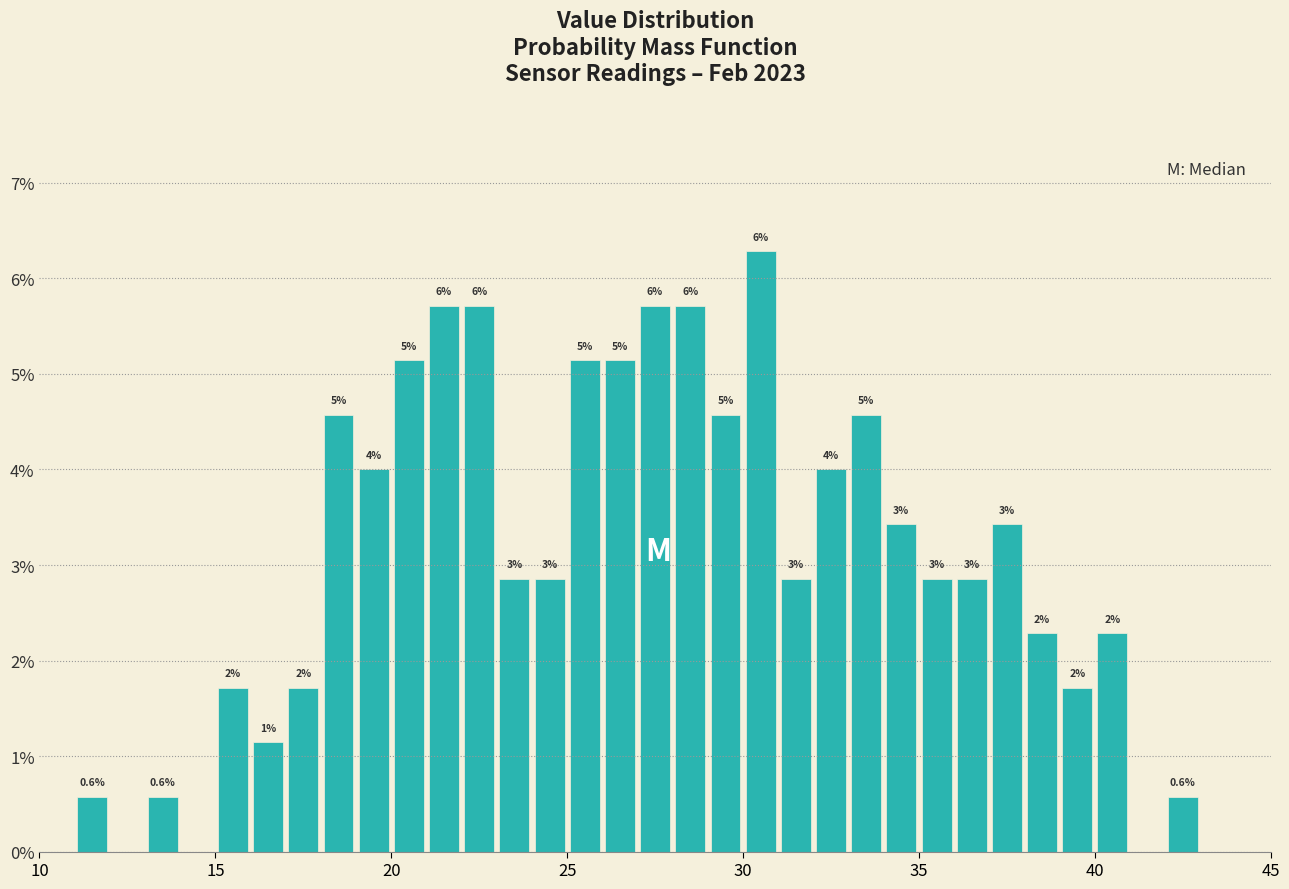

Read against the x-axis, roughly where is the centre of the tallest bar?

30.5